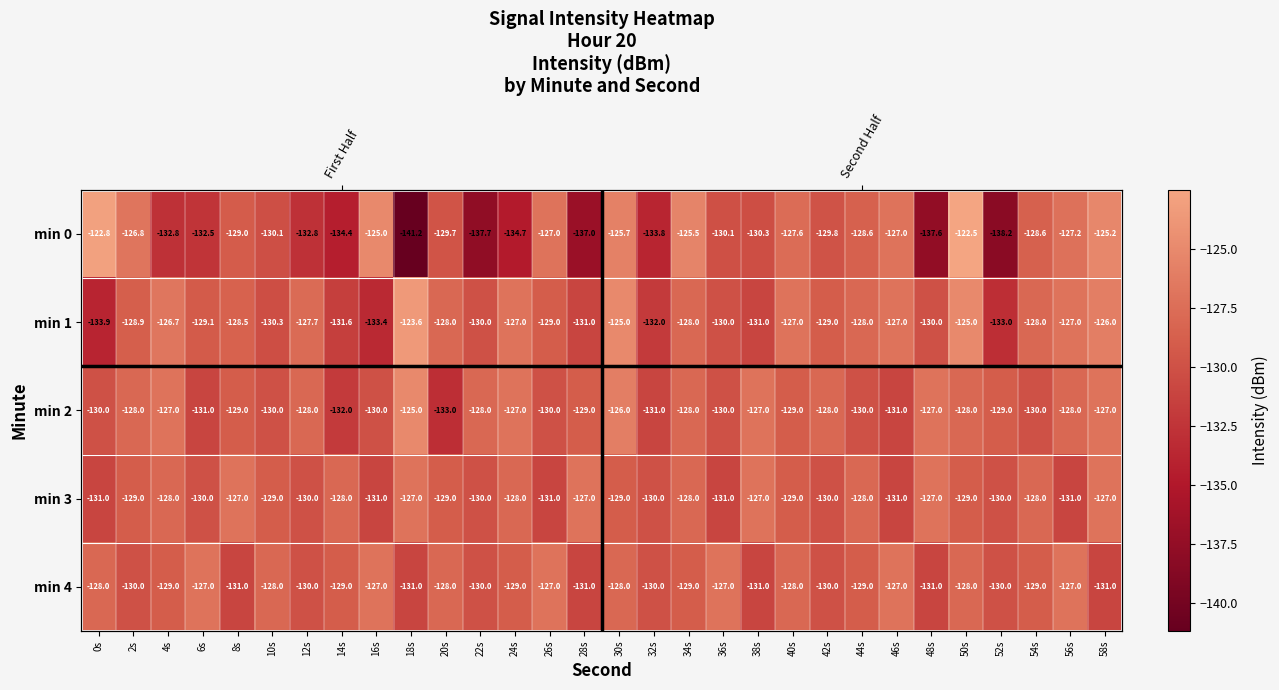

Where does the min 4 series first go above -129?

0s